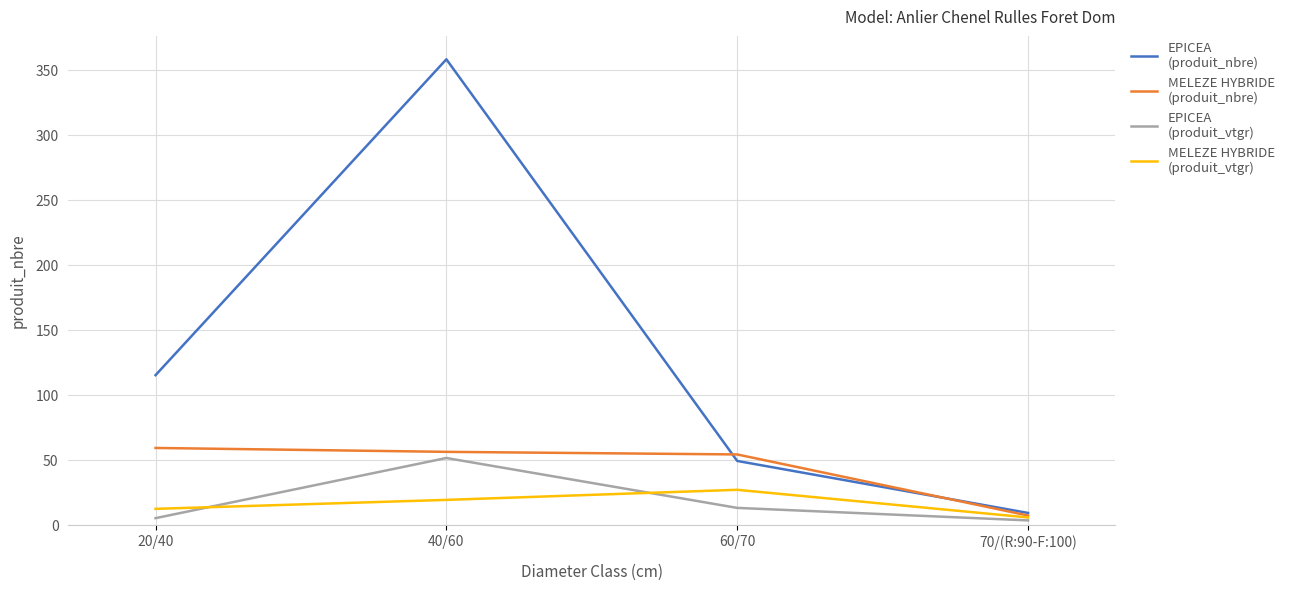

At which category is the sum across all series the highest?

40/60